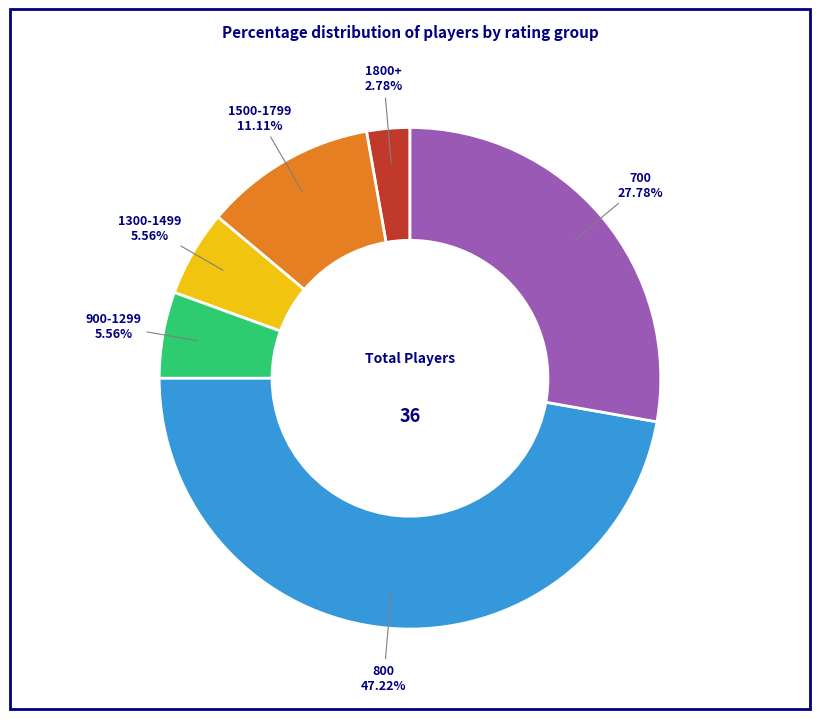

Which category has the smallest portion of the pie?

1800+